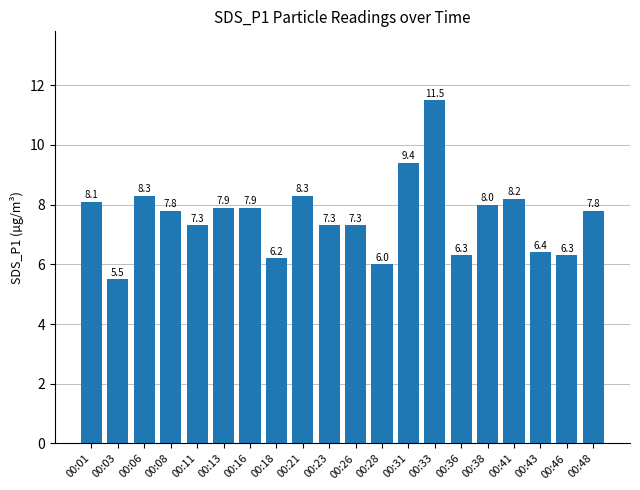

What is the average value?

7.6